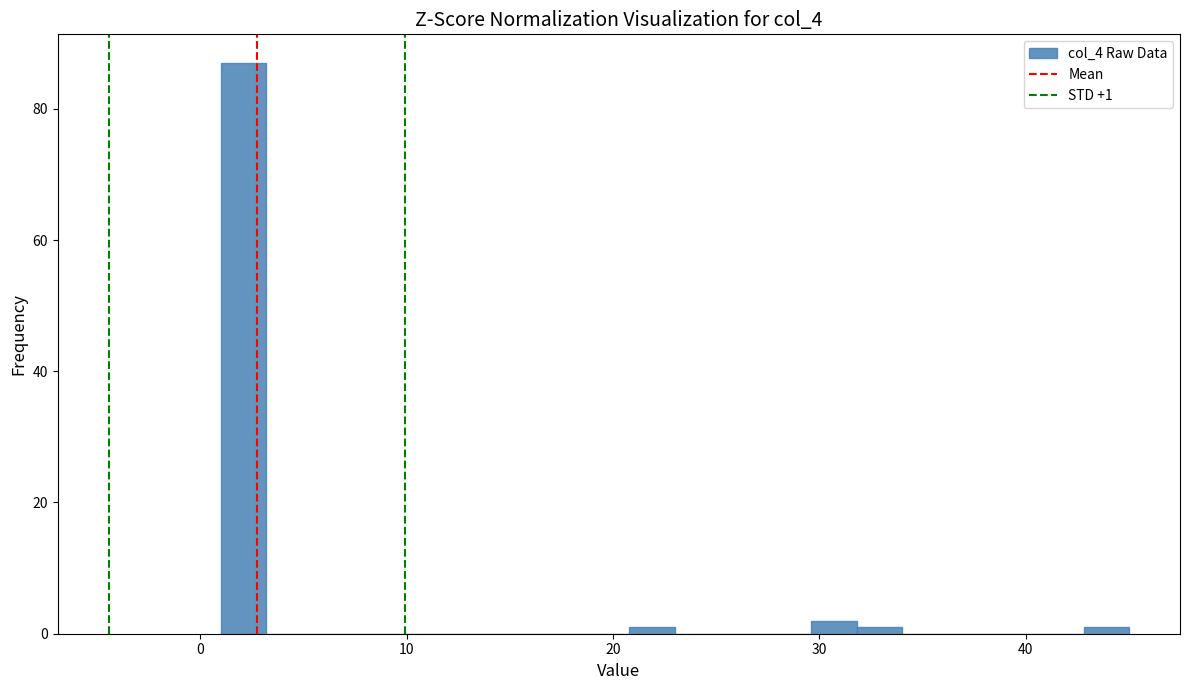

Read against the x-axis, roughly where is the centre of the tallest bar?

2